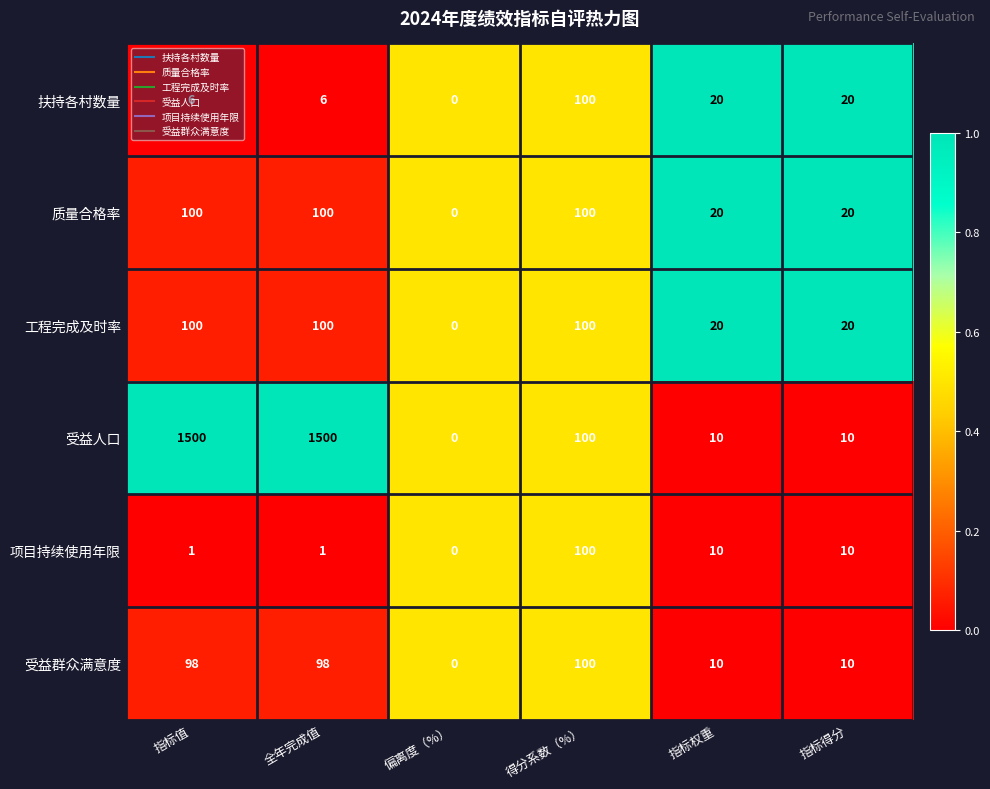

At how many categories does at least one series exceed 34?

3